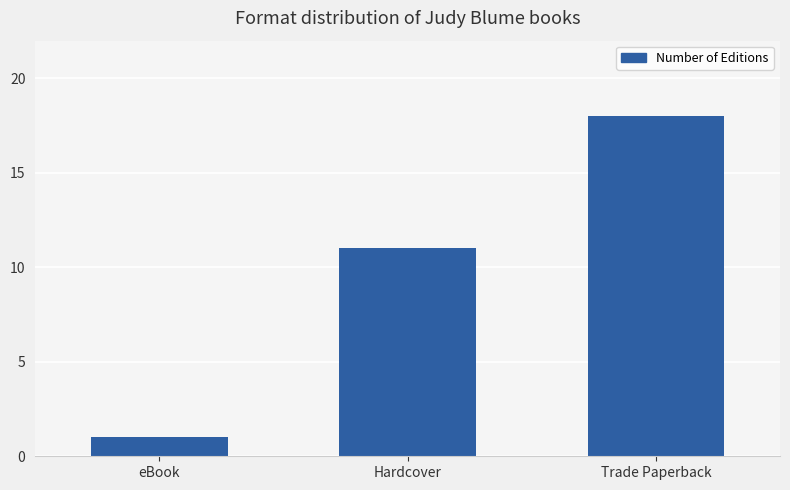

Rank the categories by value from highest to lowest.

Trade Paperback, Hardcover, eBook